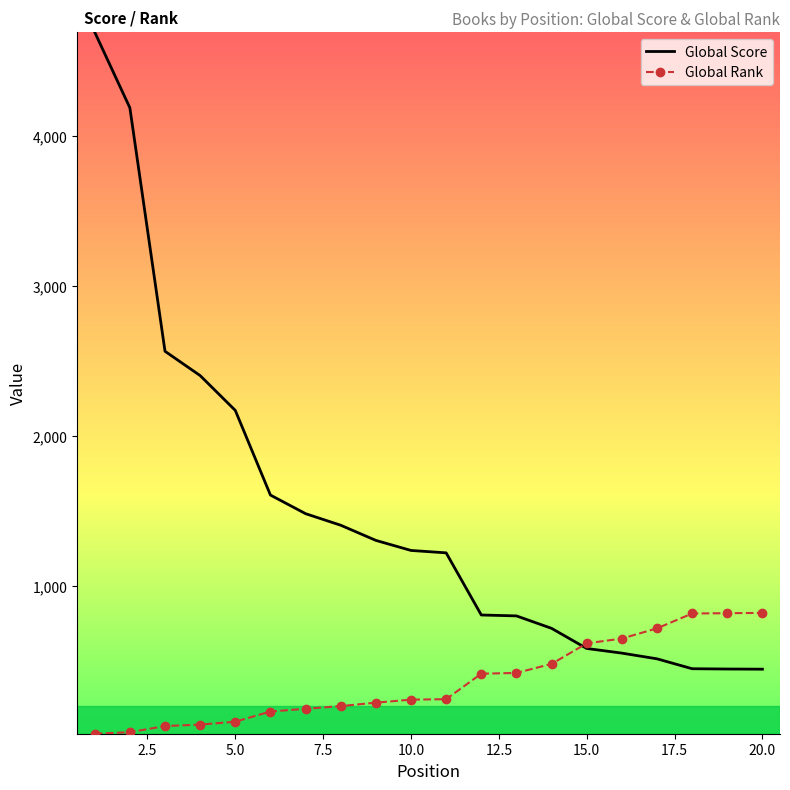

How many distinct data groups are displayed?

2